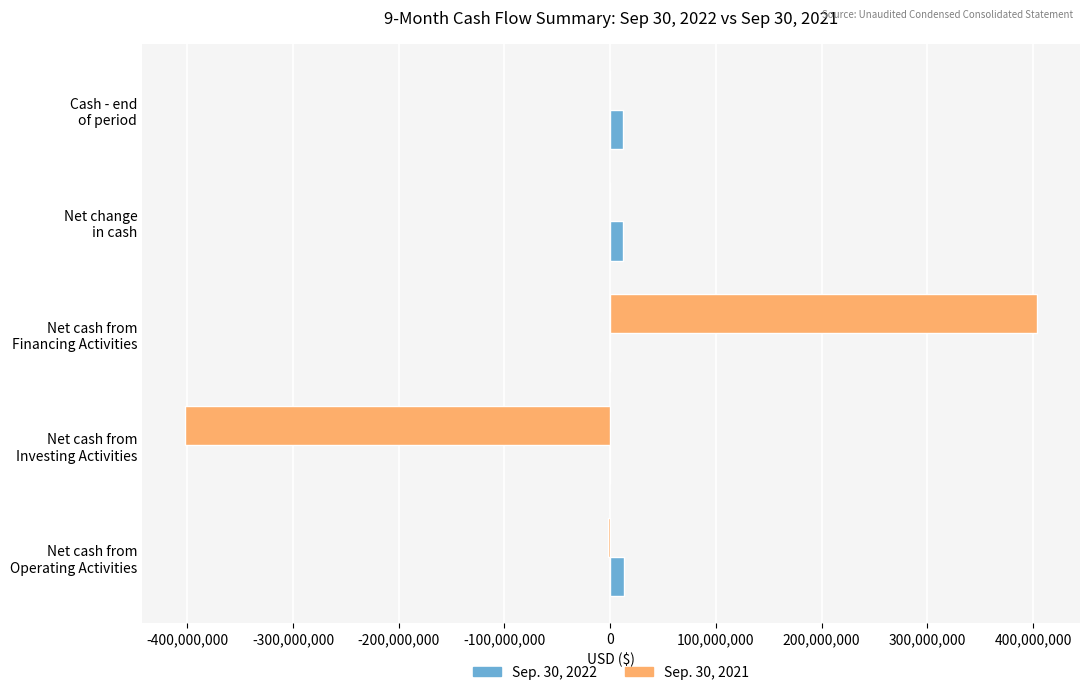

What is the greatest value displayed?

404151313